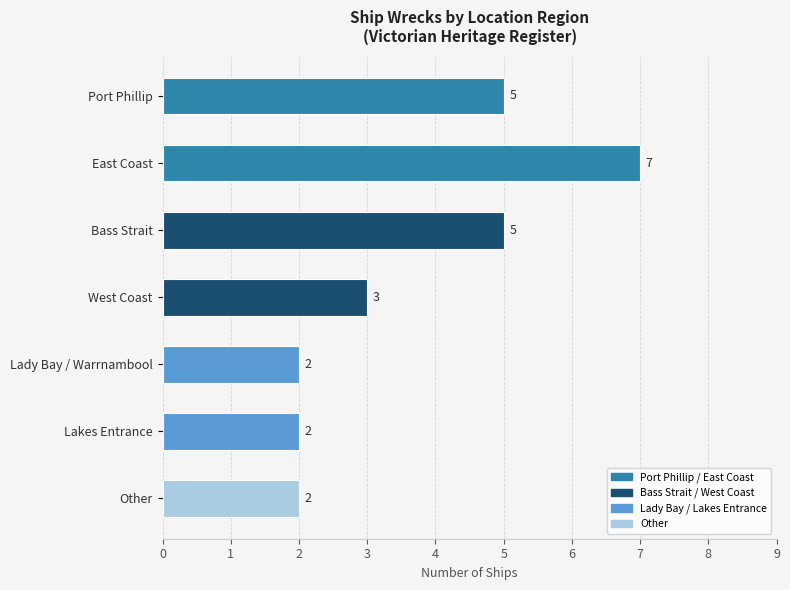

What is the difference between the second highest and minimum values?

3